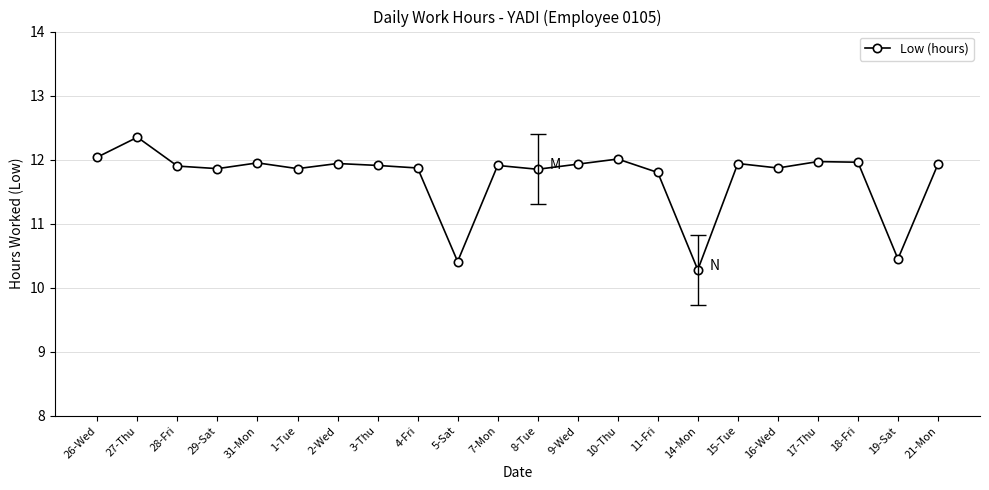

The value at 7-Mon is 11.9. True or false?

True